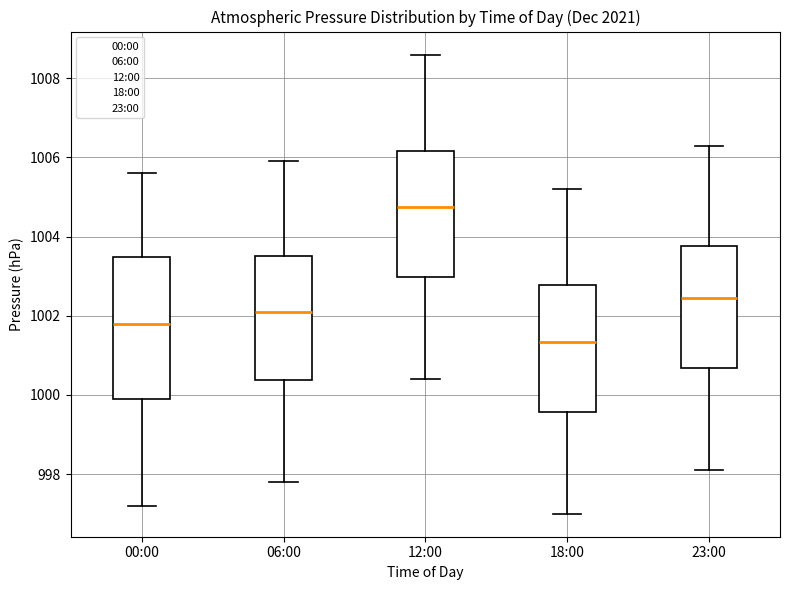

Reading left to right, read every box against the y-axis: the position of its median line, the range the box covers, and the ends of its whiskers. The values are not printed on the chart, so give them approximately, as read against the axis.

00:00: median 1001.8, box 1000.0 to 1003.4, whiskers 997.2 to 1005.6
06:00: median 1002.2, box 1000.4 to 1003.6, whiskers 997.8 to 1006.0
12:00: median 1004.8, box 1003.0 to 1006.2, whiskers 1000.4 to 1008.6
18:00: median 1001.4, box 999.6 to 1002.8, whiskers 997.0 to 1005.2
23:00: median 1002.4, box 1000.6 to 1003.8, whiskers 998.2 to 1006.4